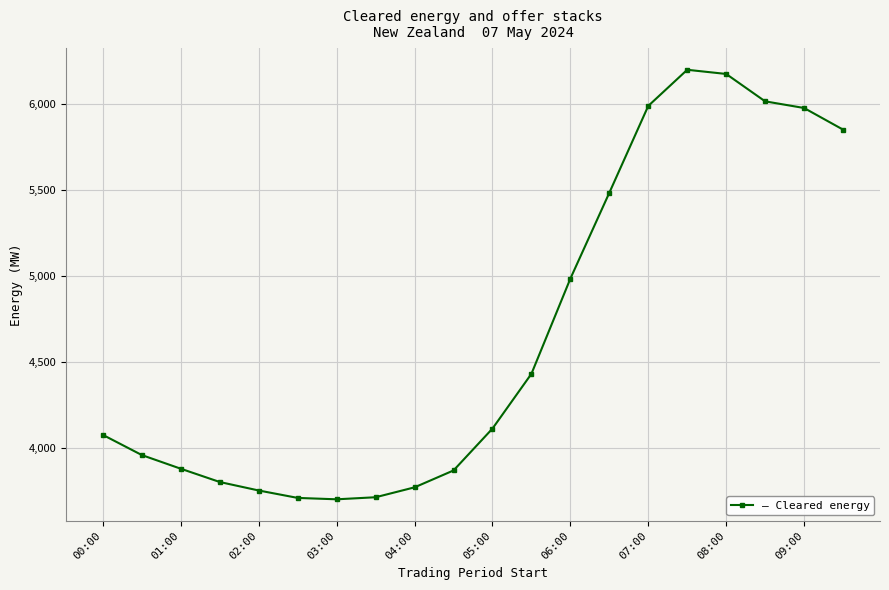

What is the greatest value displayed?

6200.1